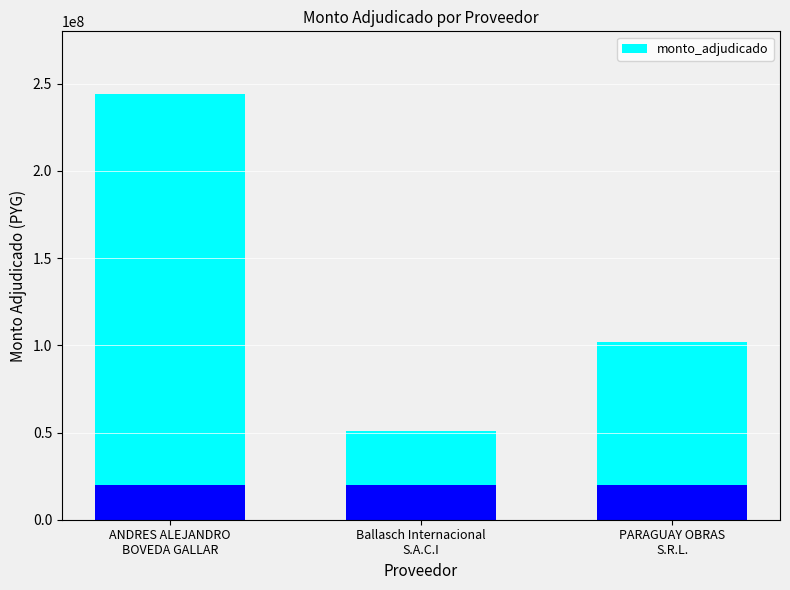

How many bars are there in total?

3